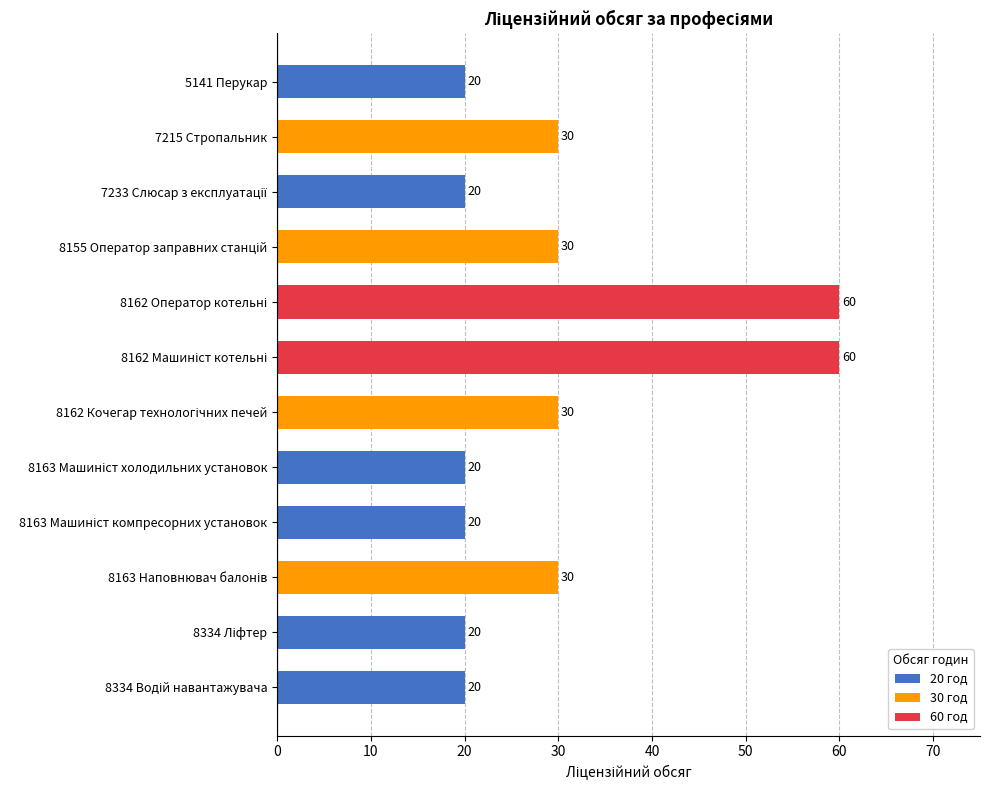

What is the sum of all values?

360